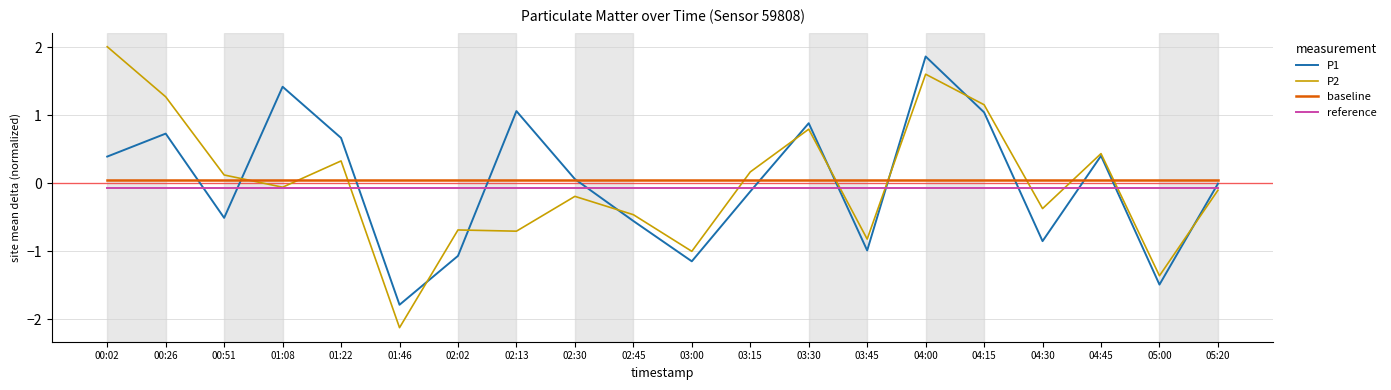

What value does the reference series have at 04:30?

-0.1